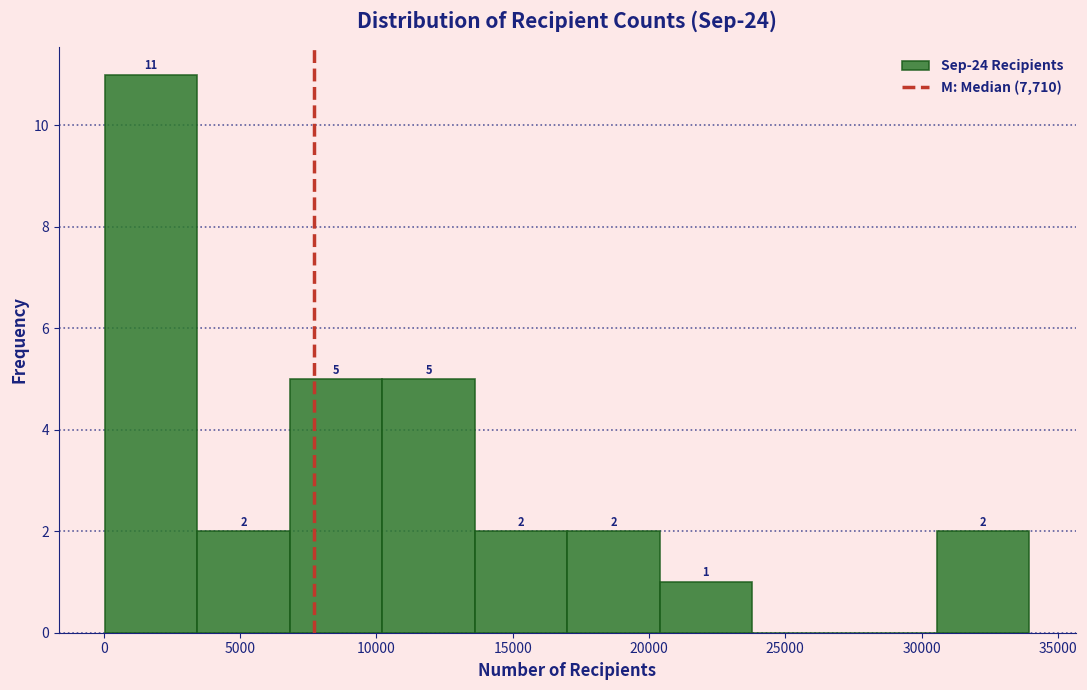

Over which range of the x-axis is the bar tallest?

0 to 3500